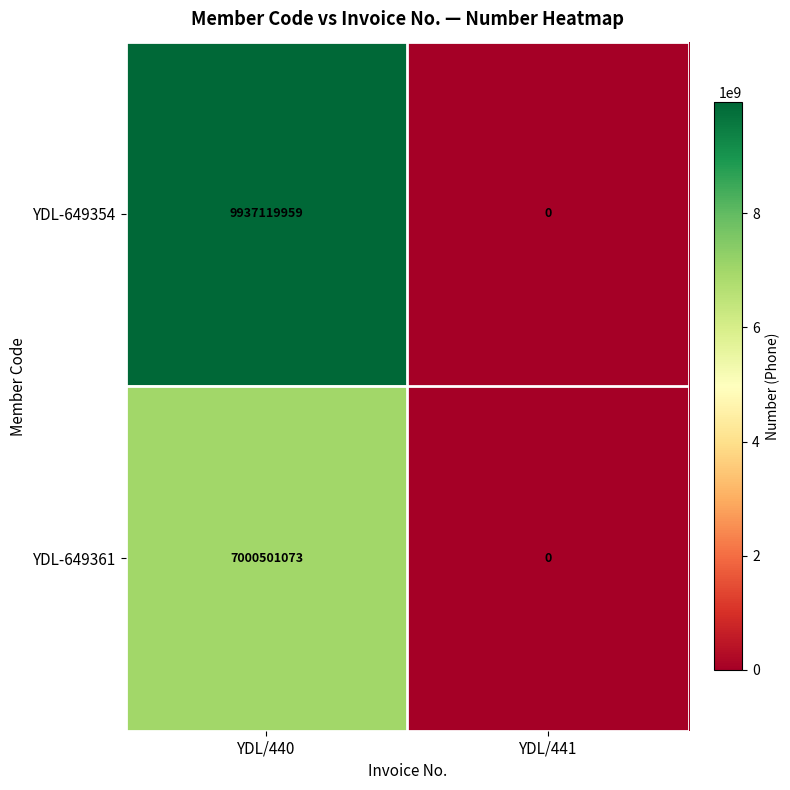

What is the difference between the maximum and minimum values in the YDL-649354 series?

9937119959